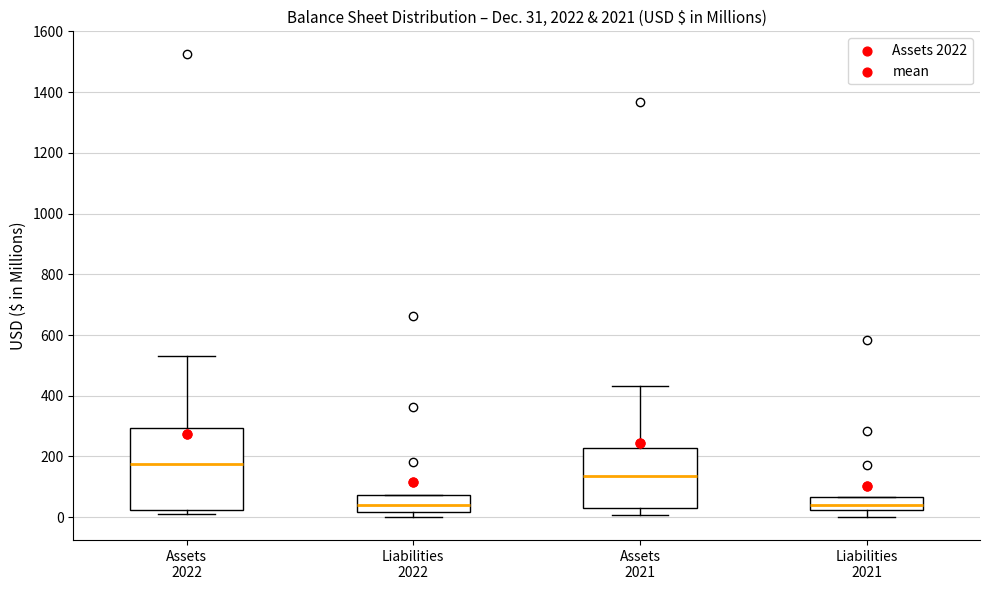

Which box's median line is the highest?

Assets 2022